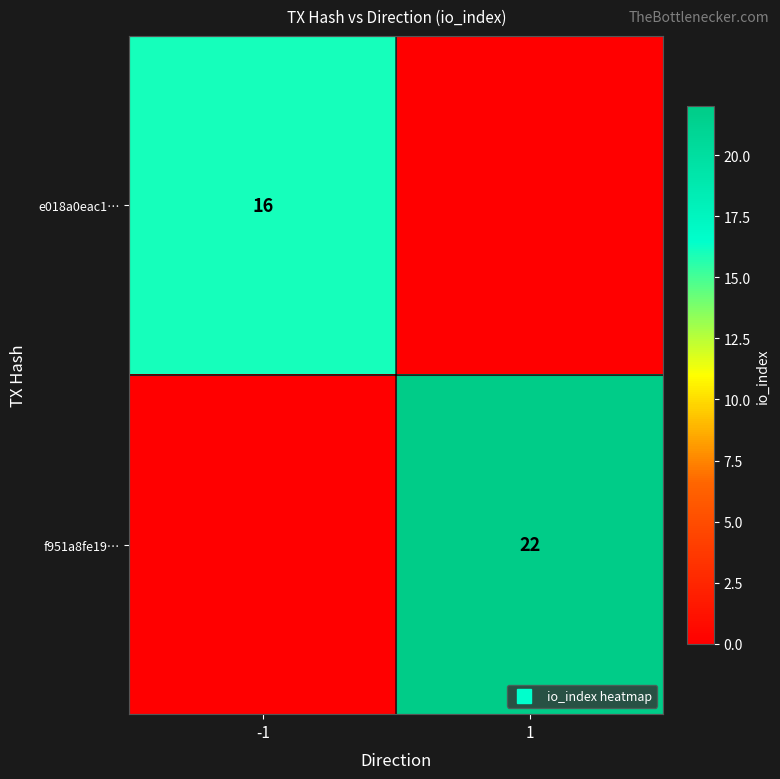

At how many categories does at least one series exceed 20?

1